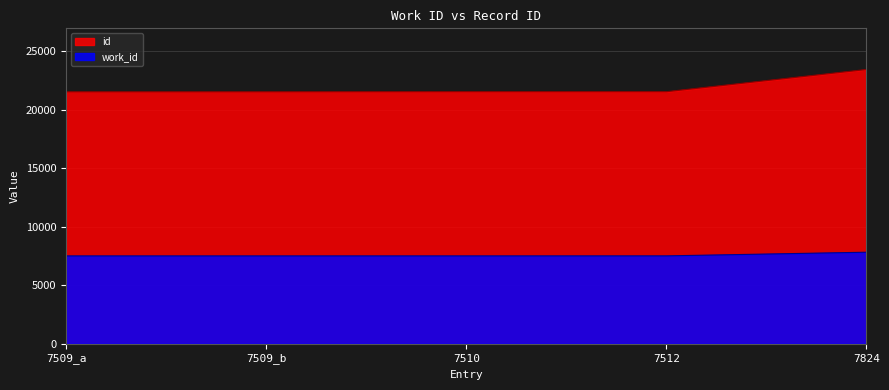

What is the difference between the maximum and second lowest values in the id series?

1910